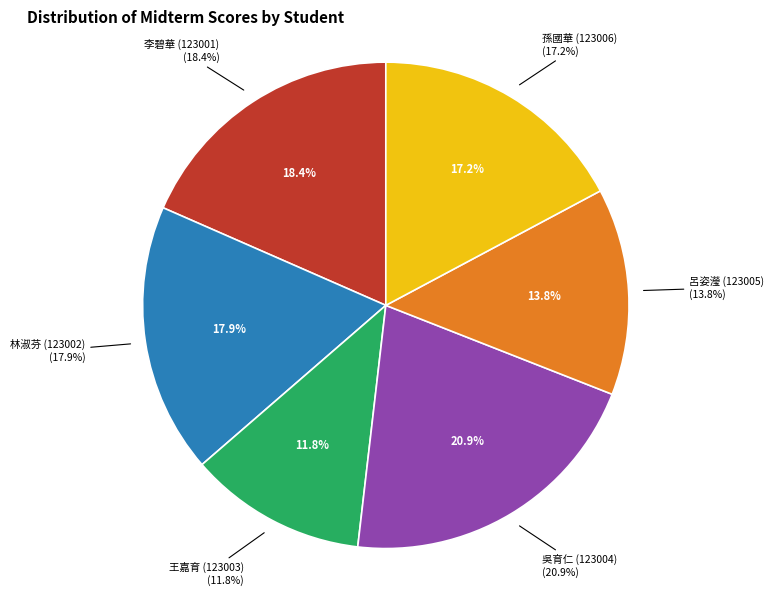

What is the ratio of the value at 孫國華 (123006) to the value at 呂姿瀅 (123005)?

1.2